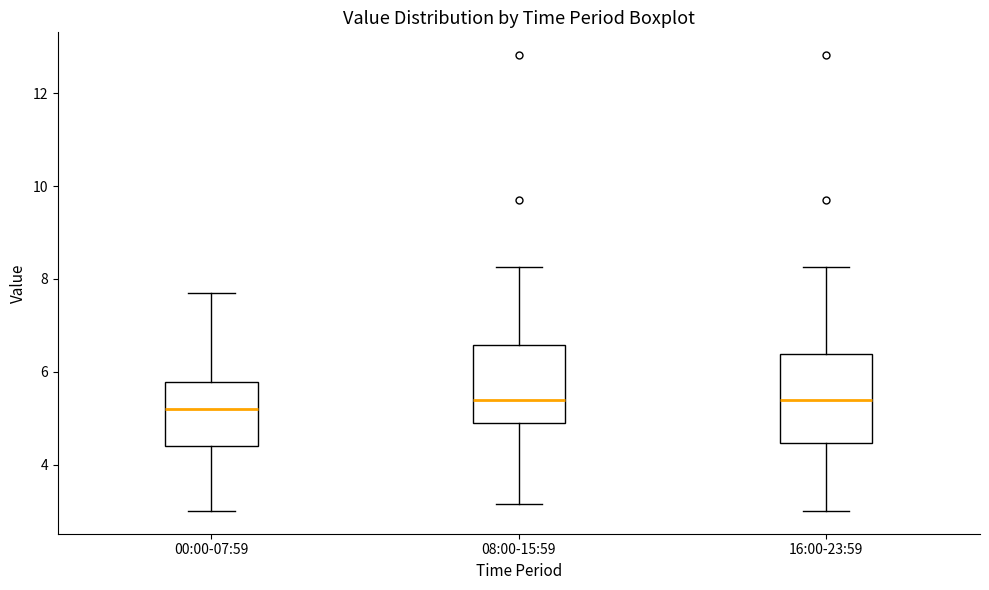

Reading left to right, read every box against the y-axis: the position of its median line, the range the box covers, and the ends of its whiskers. The values are not printed on the chart, so give them approximately, as read against the axis.

00:00-07:59: median 5.2, box 4.4 to 5.8, whiskers 3.0 to 7.8
08:00-15:59: median 5.4, box 5.0 to 6.6, whiskers 3.2 to 8.2
16:00-23:59: median 5.4, box 4.4 to 6.4, whiskers 3.0 to 8.2